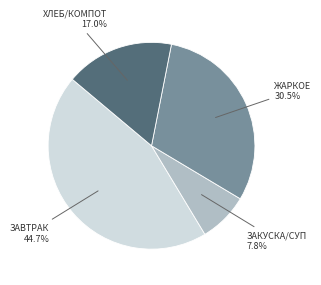

Is there a majority slice in this chart?

No